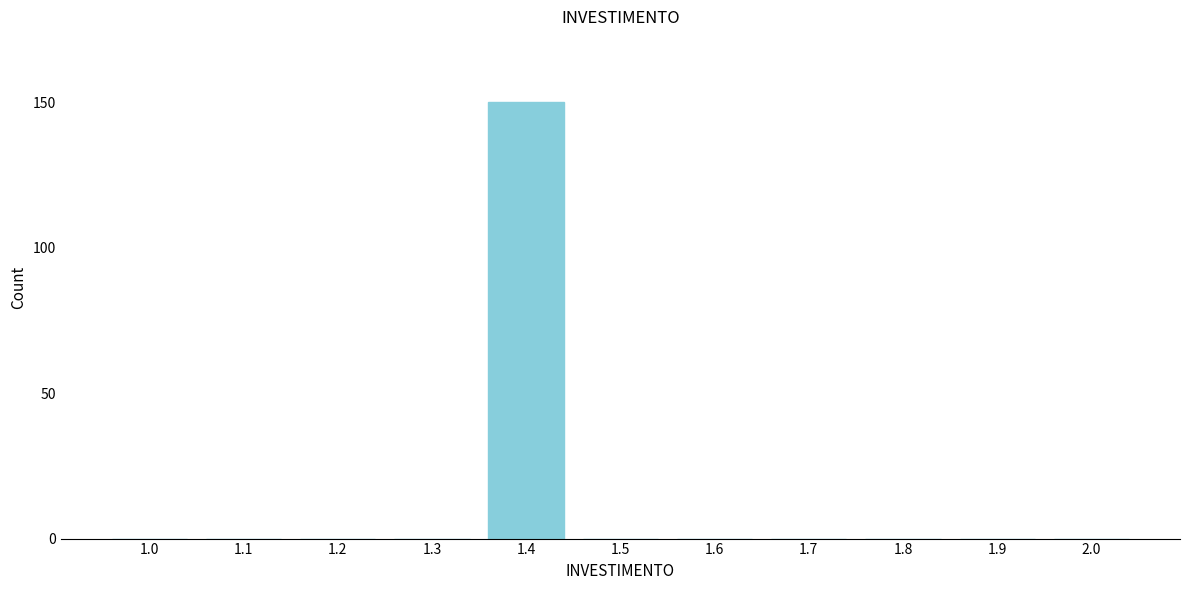

Reading right to left, extract all data points from this chart.

2.0=0	1.9=0	1.8=0	1.7=0	1.6=0	1.5=0	1.4=150	1.3=0	1.2=0	1.1=0	1.0=0